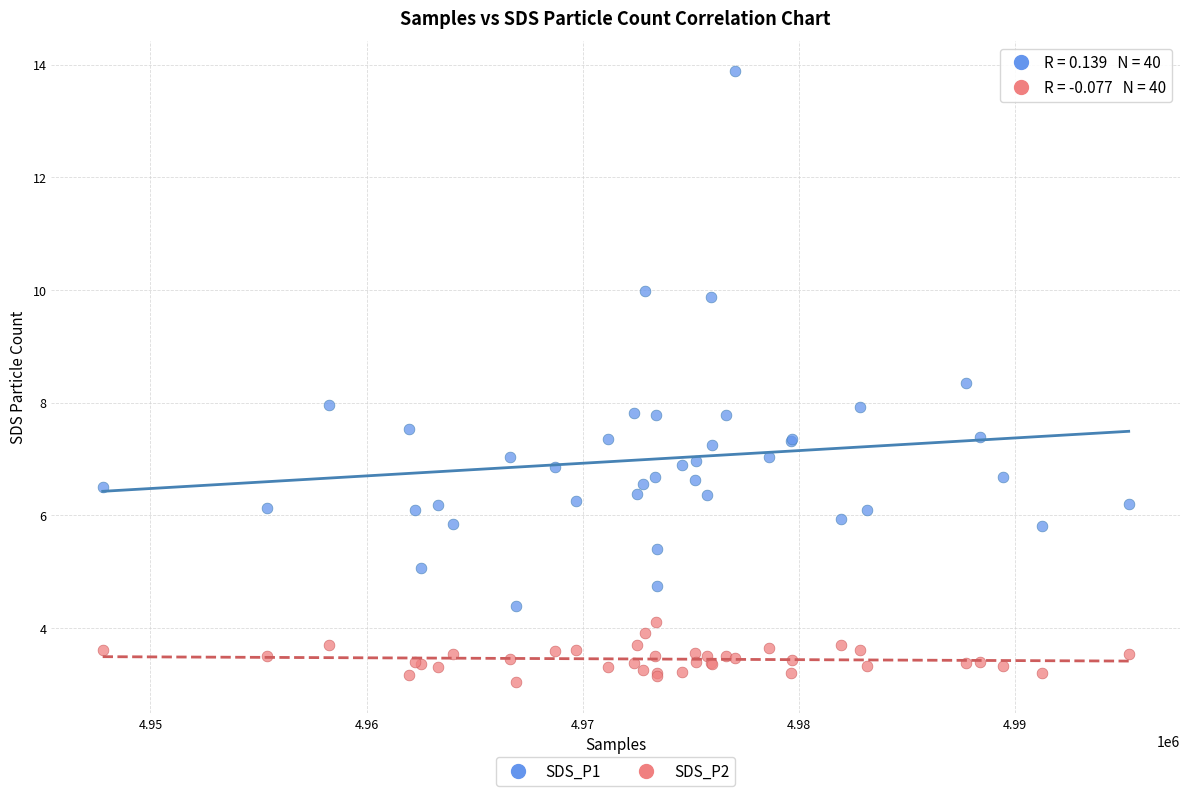

Which series contains the highest Y value?

SDS_P1